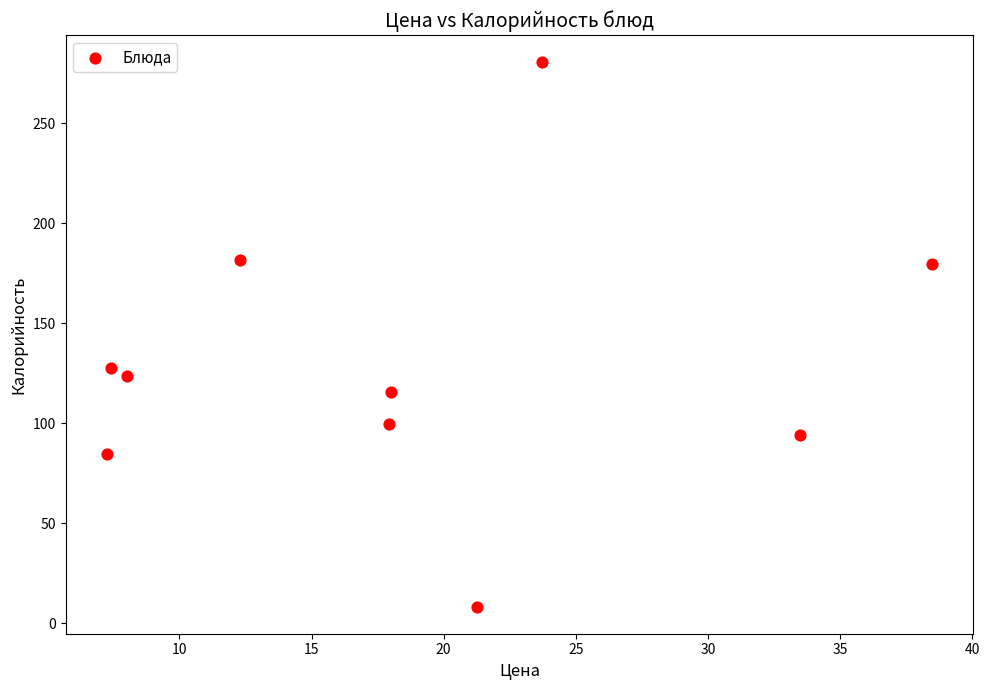

What is the average X value?

18.8